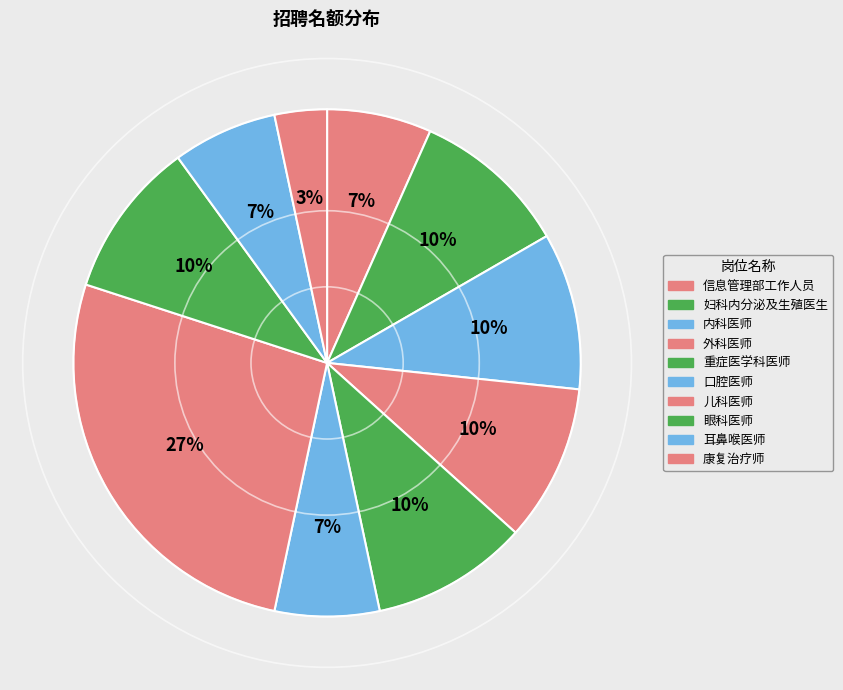

To the nearest percent, what is the difference between the 外科医师 and 口腔医师 slice percentages?

3%